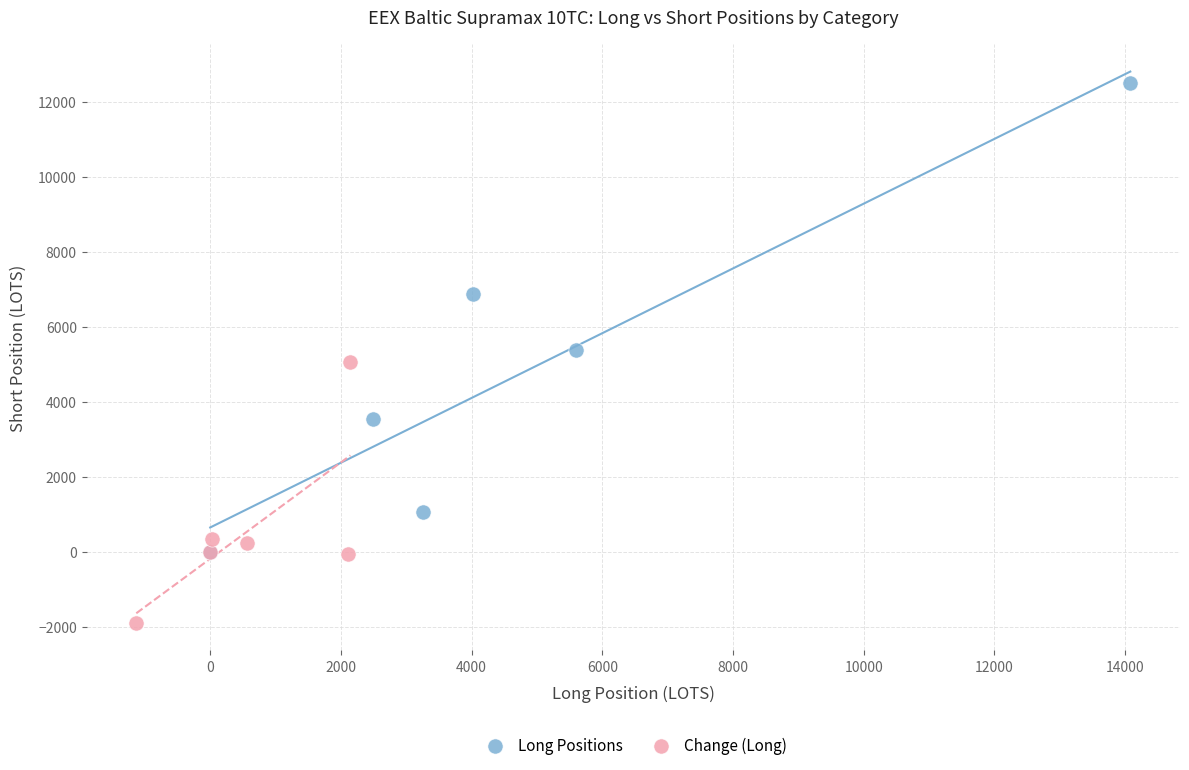

Which series reaches the minimum Y coordinate?

Change (Long)